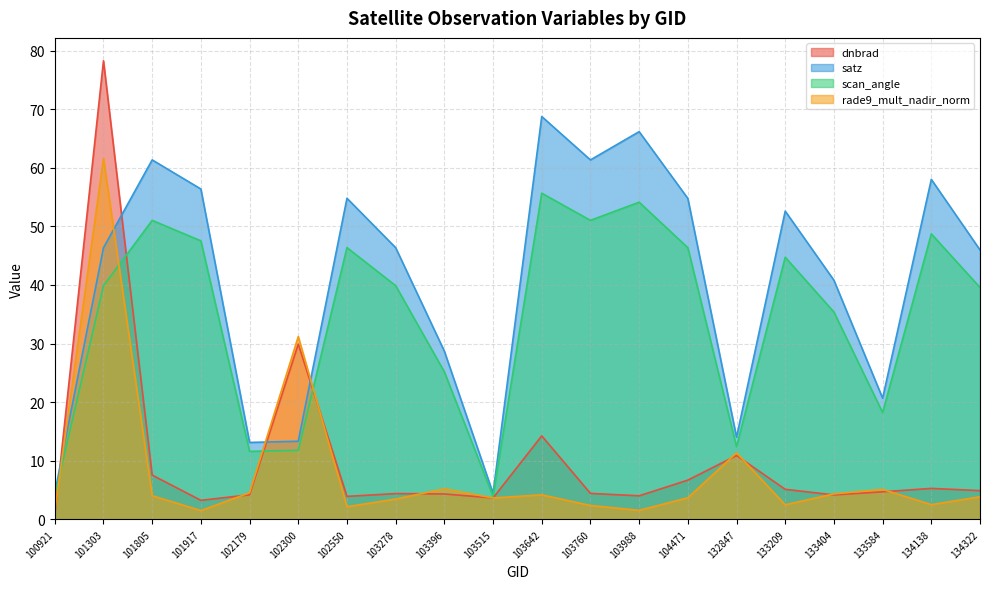

The value of scan_angle at 102179 is 2.5. True or false?

False